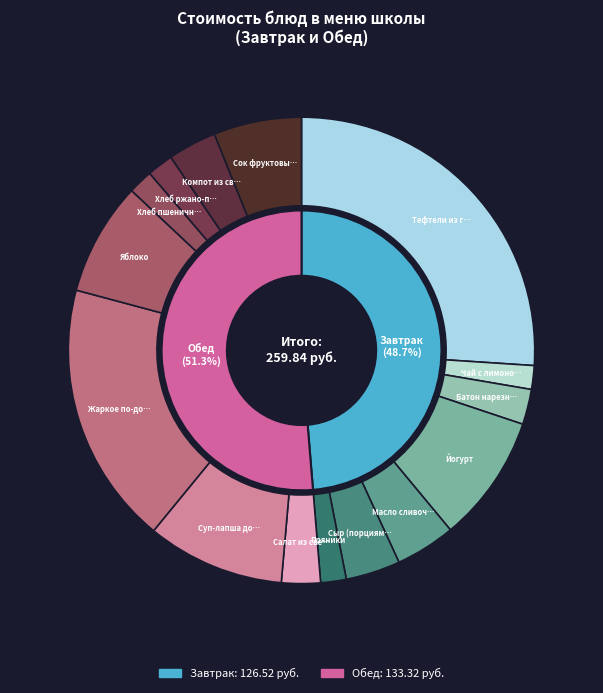

What is the change in value from Масло сливочное to Яблоко?

+9.6